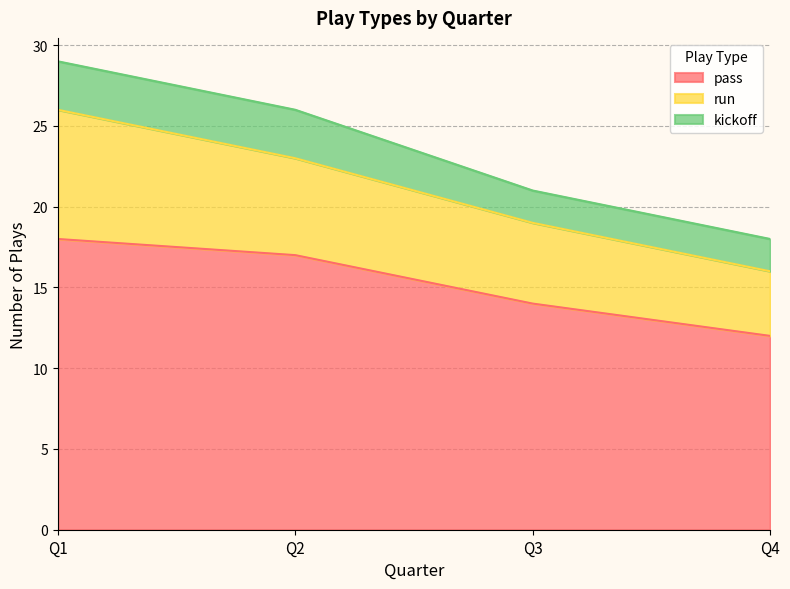

What is the value of the pass point at the 3rd from the left?

14